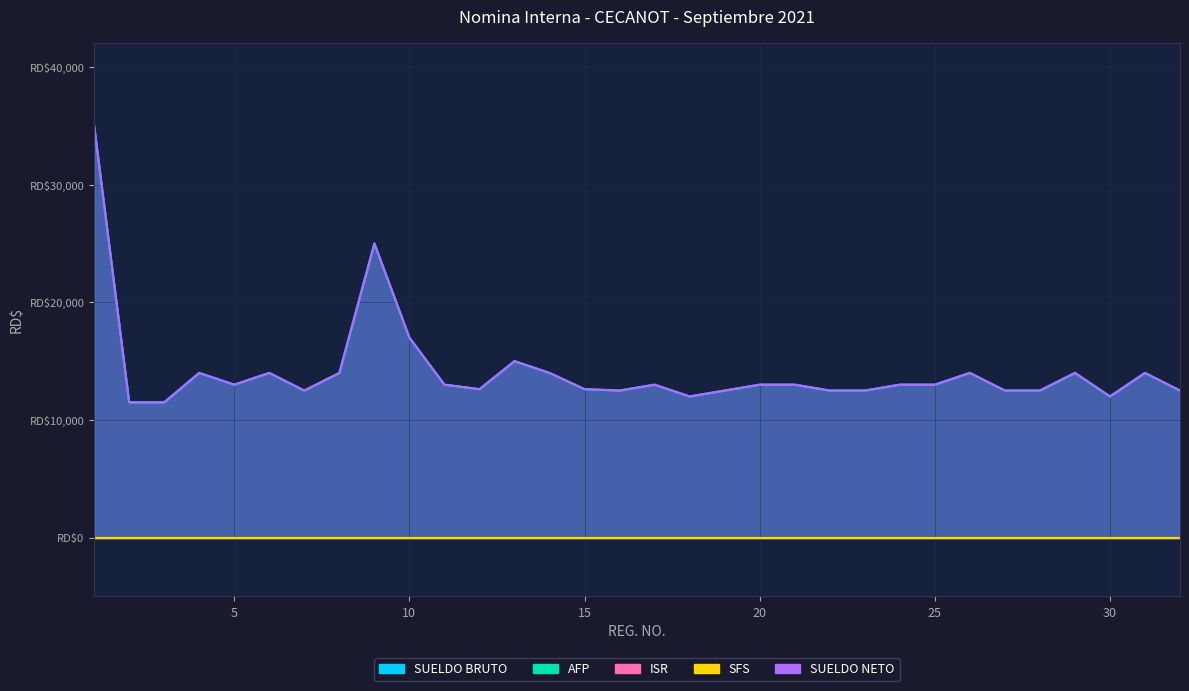

What is the value of the SUELDO NETO point at the 26th from the left?

14000